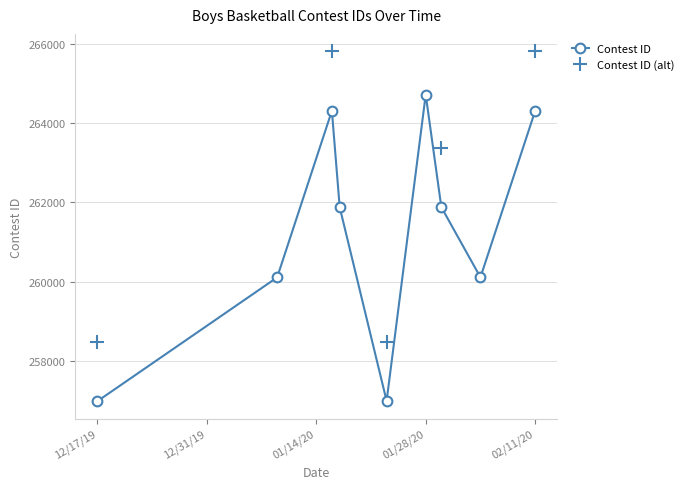

Where is the first local maximum?

1/16/20